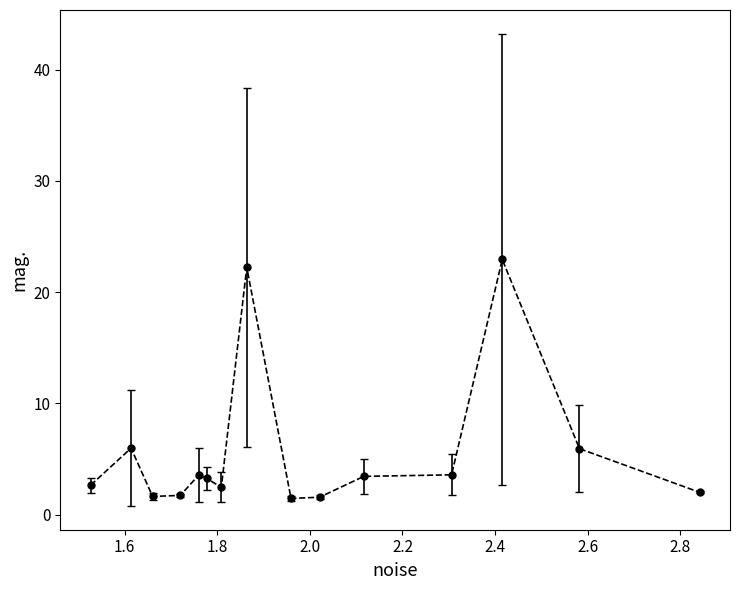

What is the sum of all values?

84.5